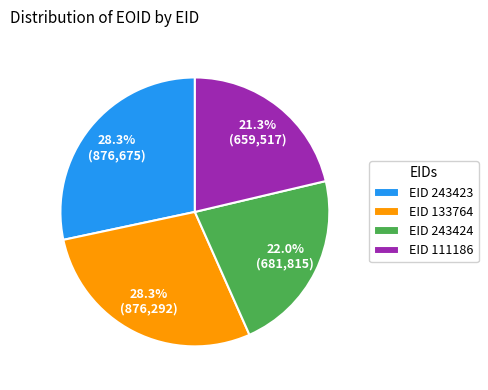

Which has a higher value, EID 133764 or EID 243424?

EID 133764